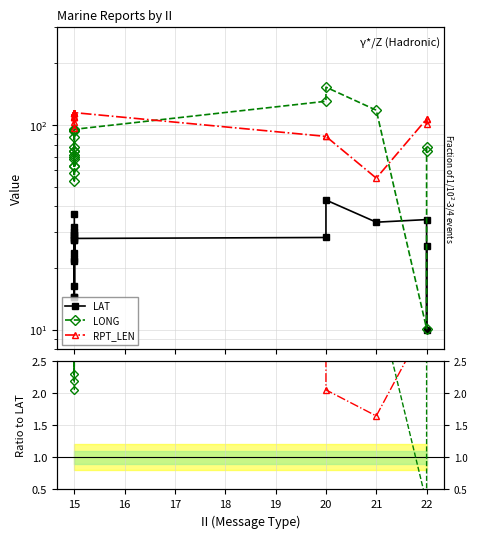

What is the label of the 6th point from the right?

14